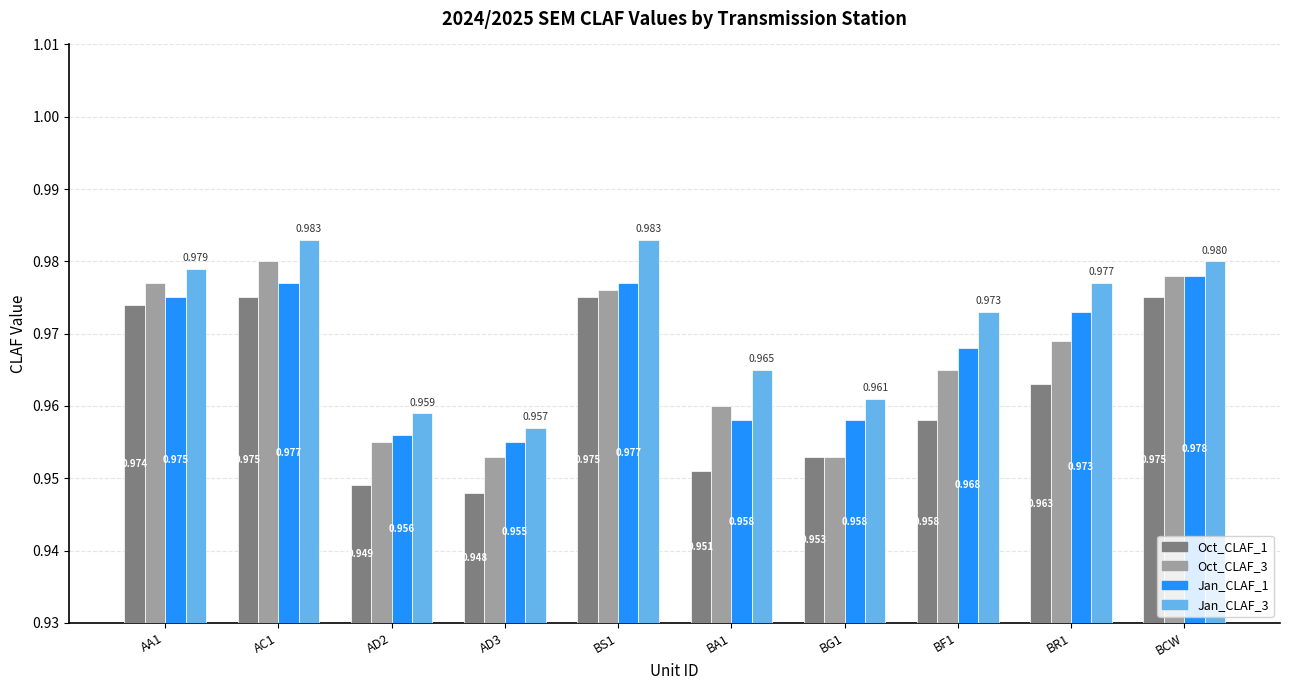

Where is Jan_CLAF_3 nearest to the value 0?

AD3